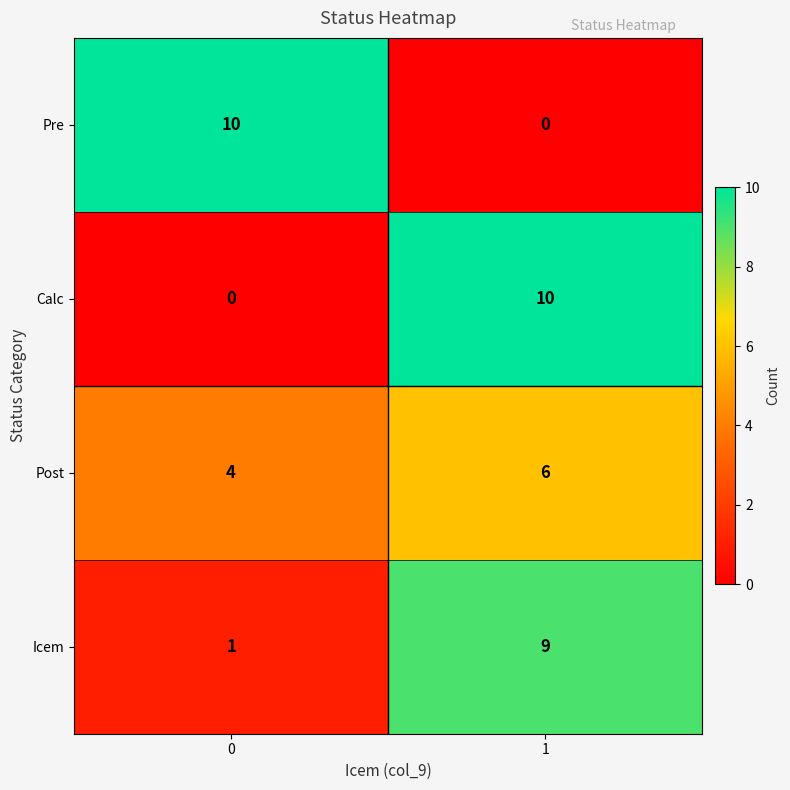

Reading left to right, transcribe all the data shown in this chart.

Pre: 0=10	1=0
Calc: 0=0	1=10
Post: 0=4	1=6
Icem: 0=1	1=9